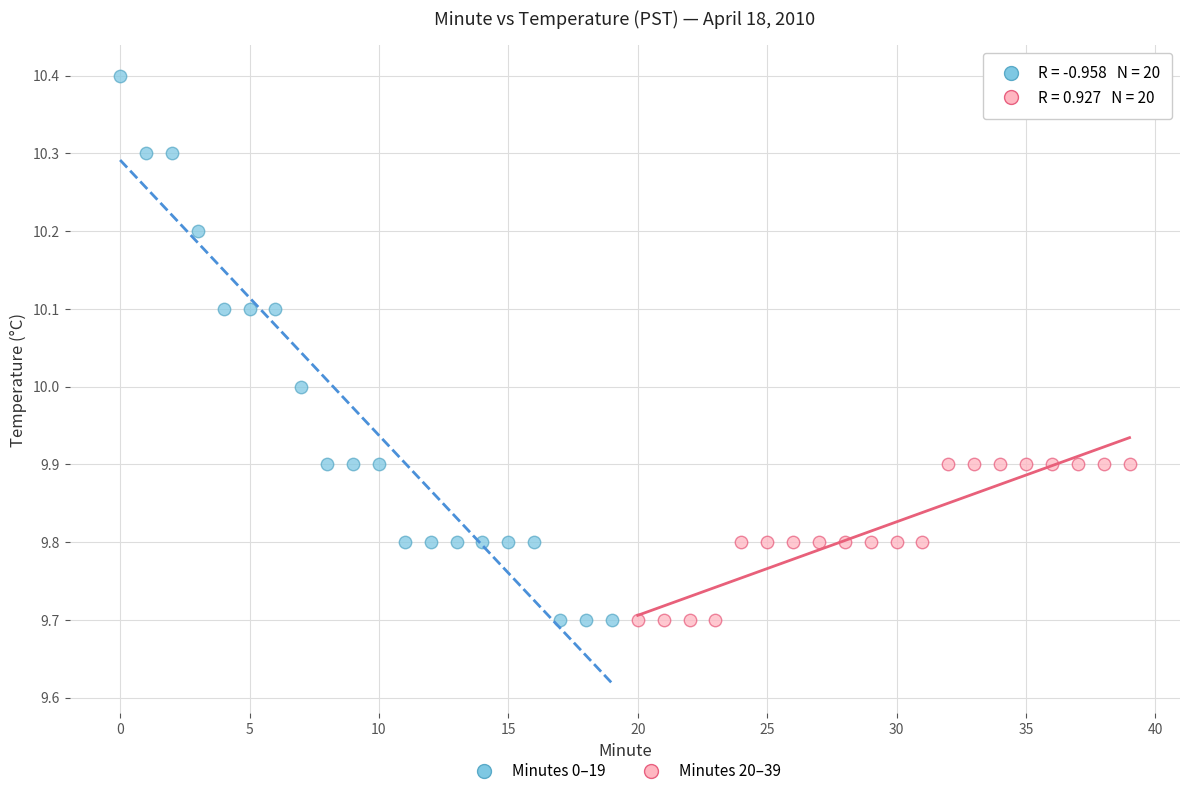

Which series has the widest spread of Y values?

Minutes 0–19